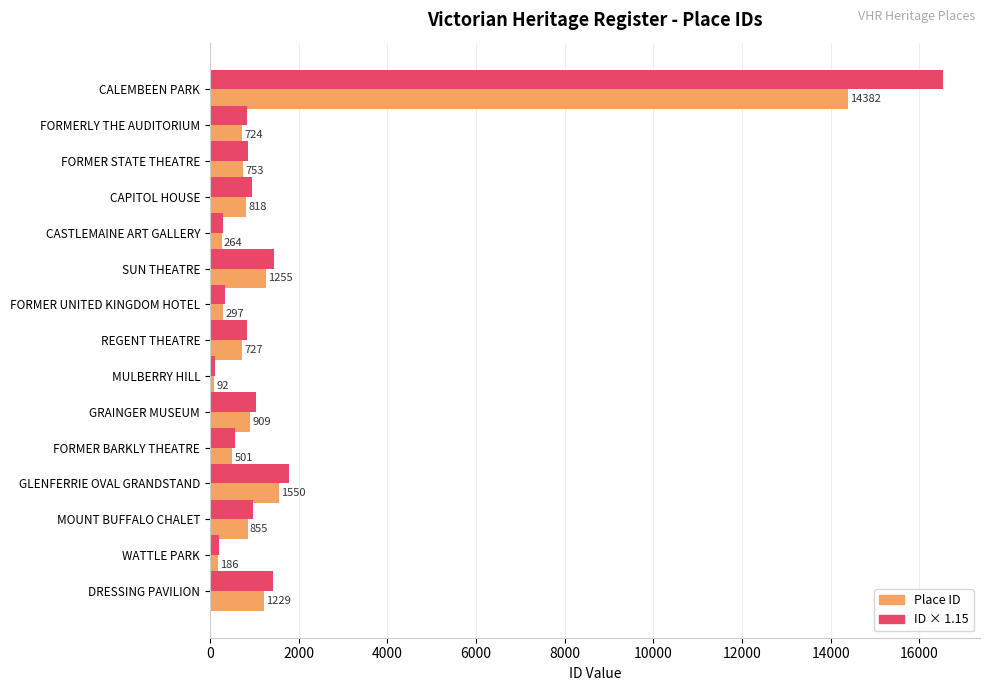

How many categories are shown in the chart?

15